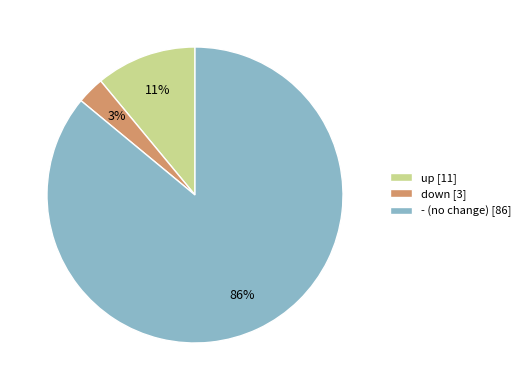

To the nearest percent, what percentage of the pie is down?

3%